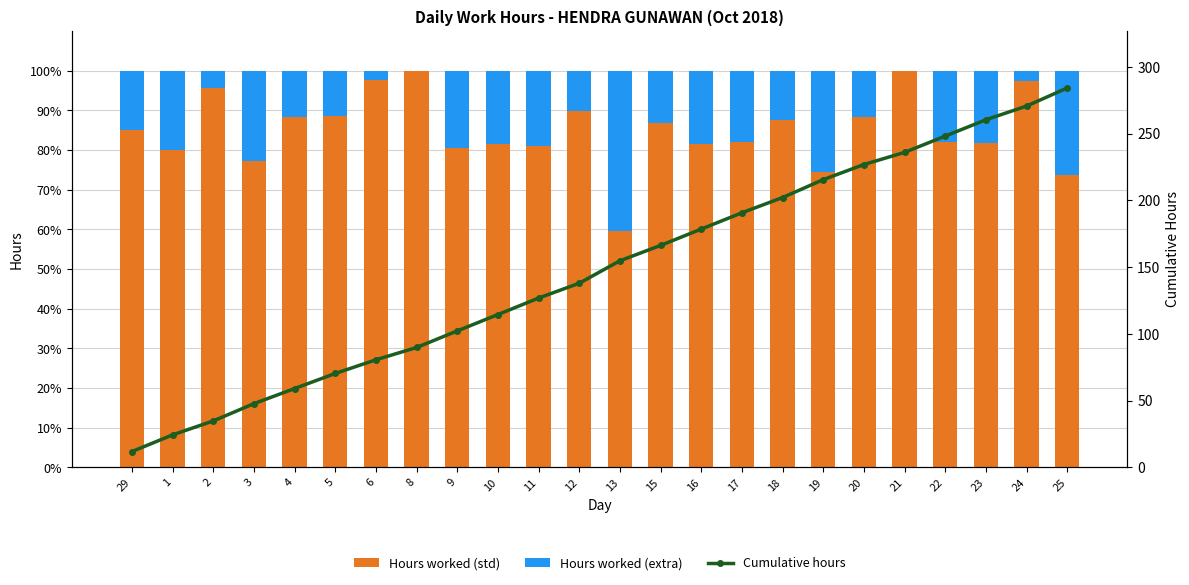

What position from the right is 24?

2